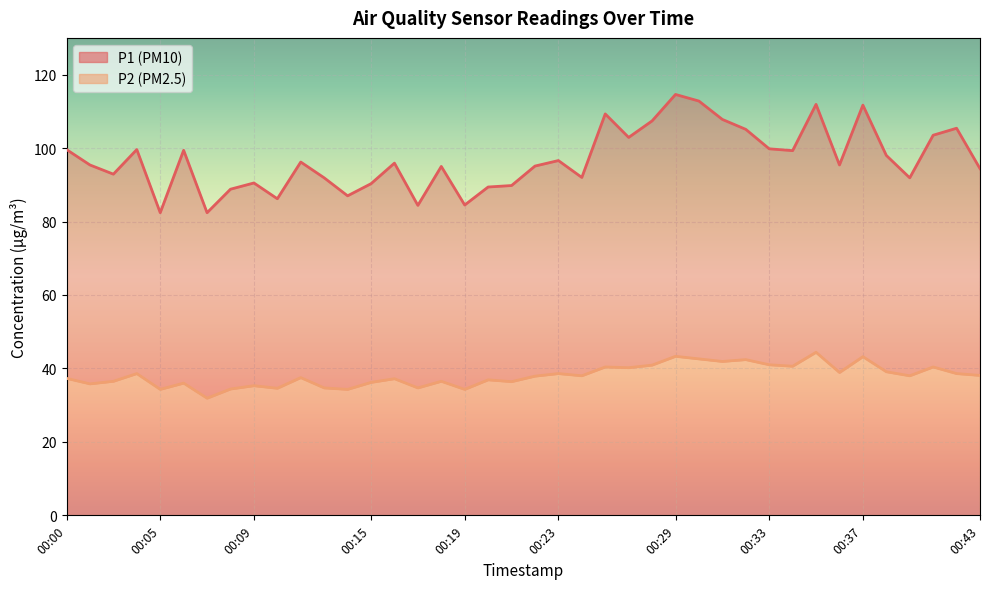

At which label is P2 closest to 38?

00:24